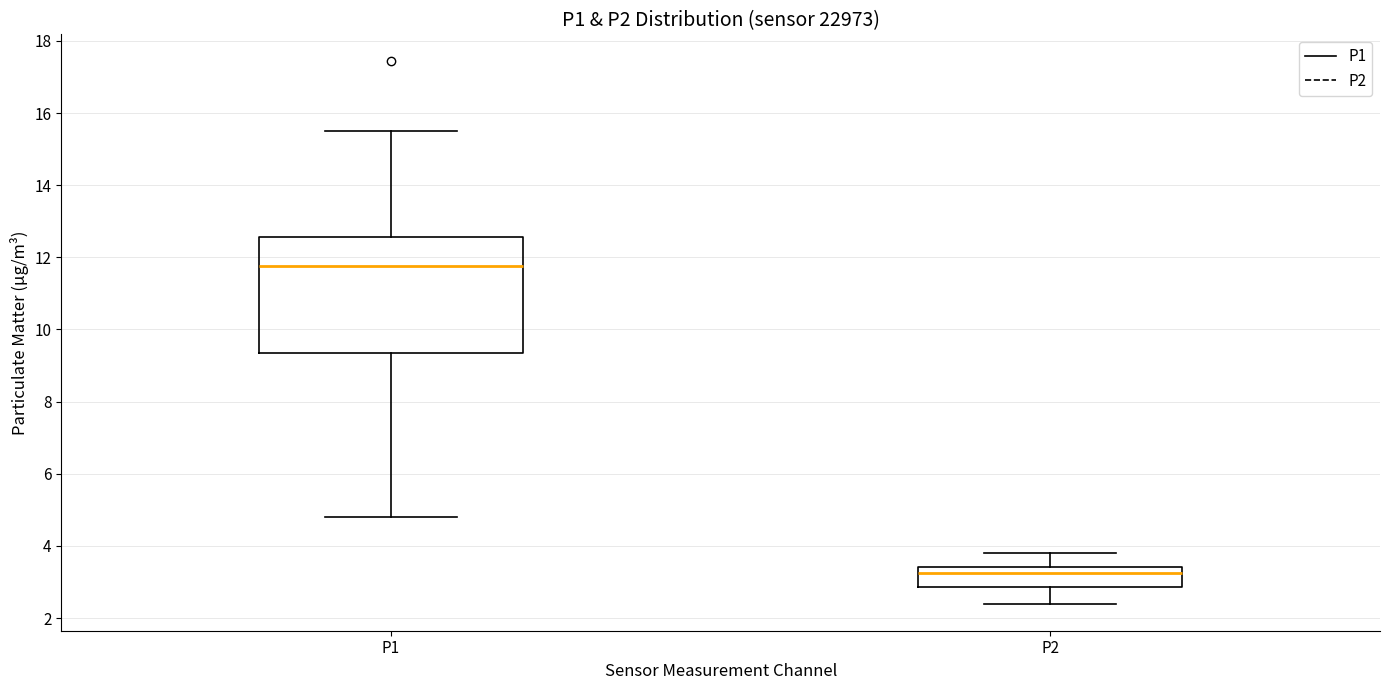

Which box has the highest median line?

P1